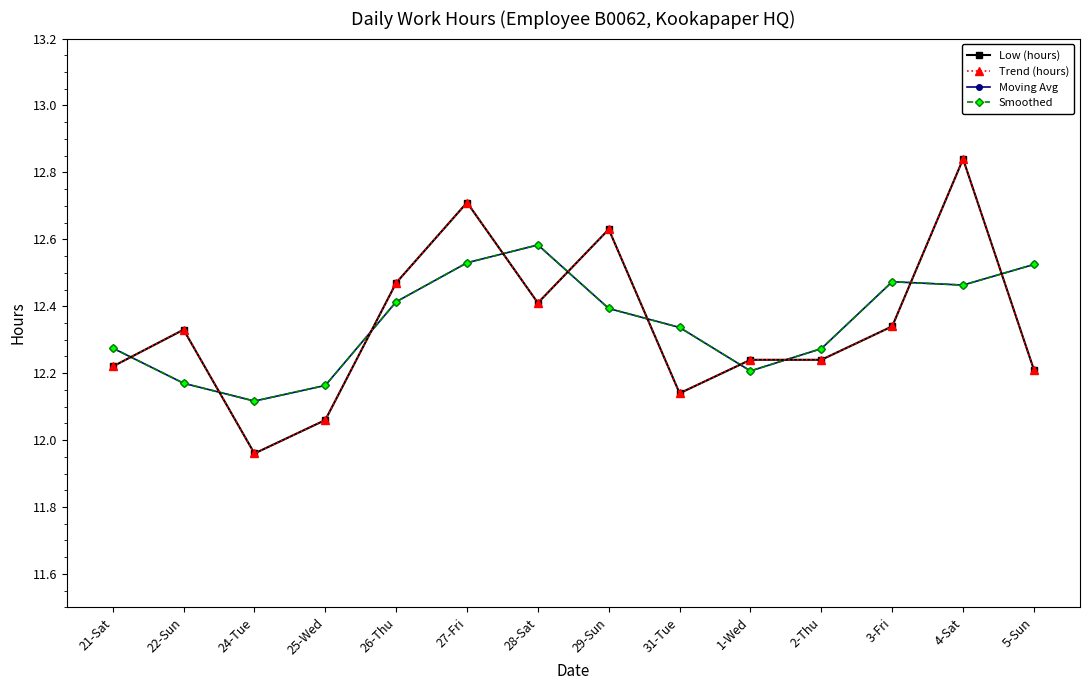

Which series has the widest spread of values?

Low (hours)